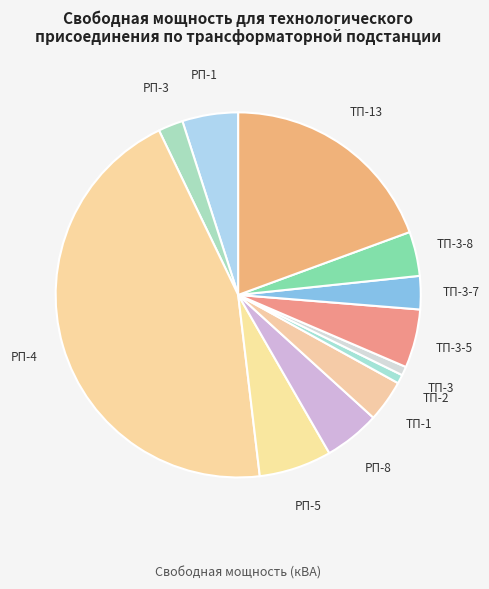

Approximately how many times larger is the value at РП-4 compared to ТП-1?

12.1